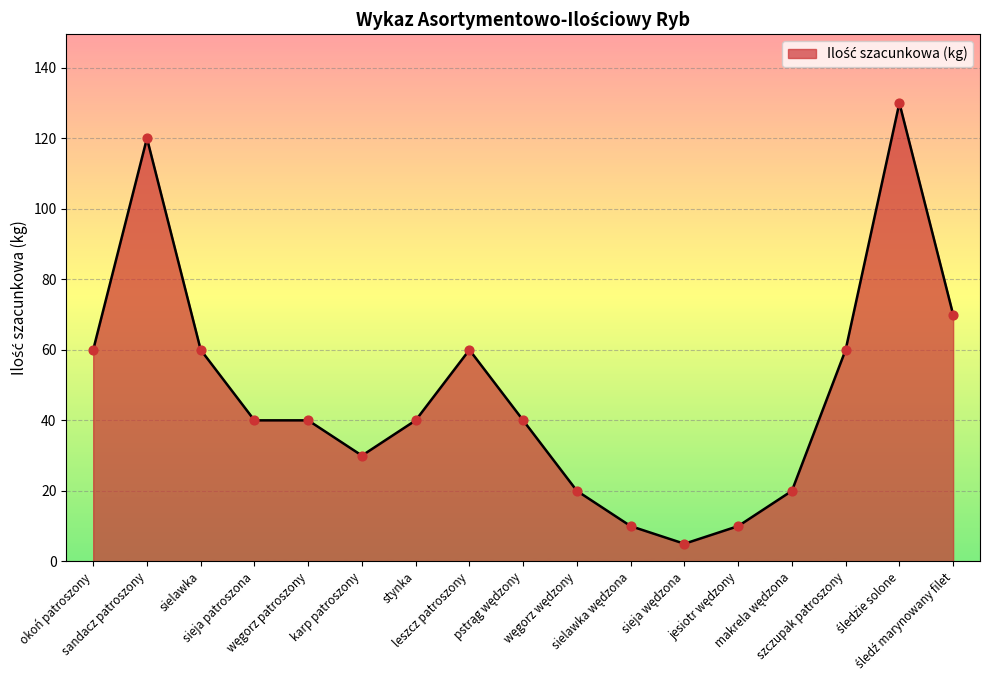

What is the difference between the maximum and minimum values?

125